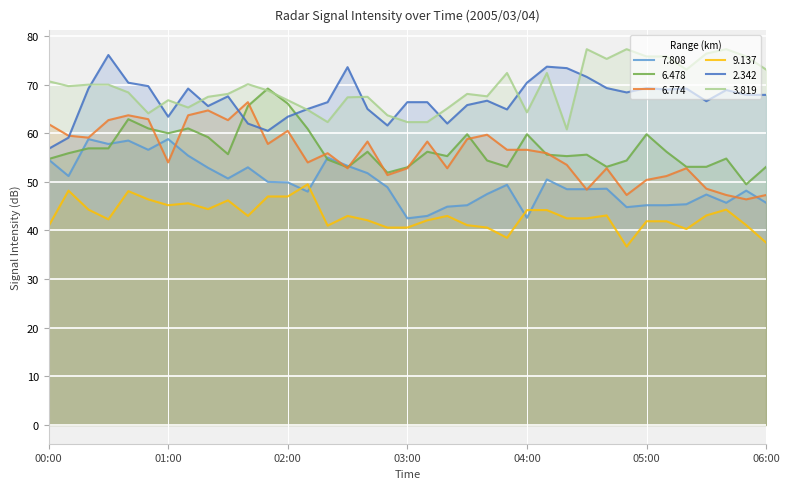

In 7.808, how many points are lower than both neighbors (excluding endpoints)?

9